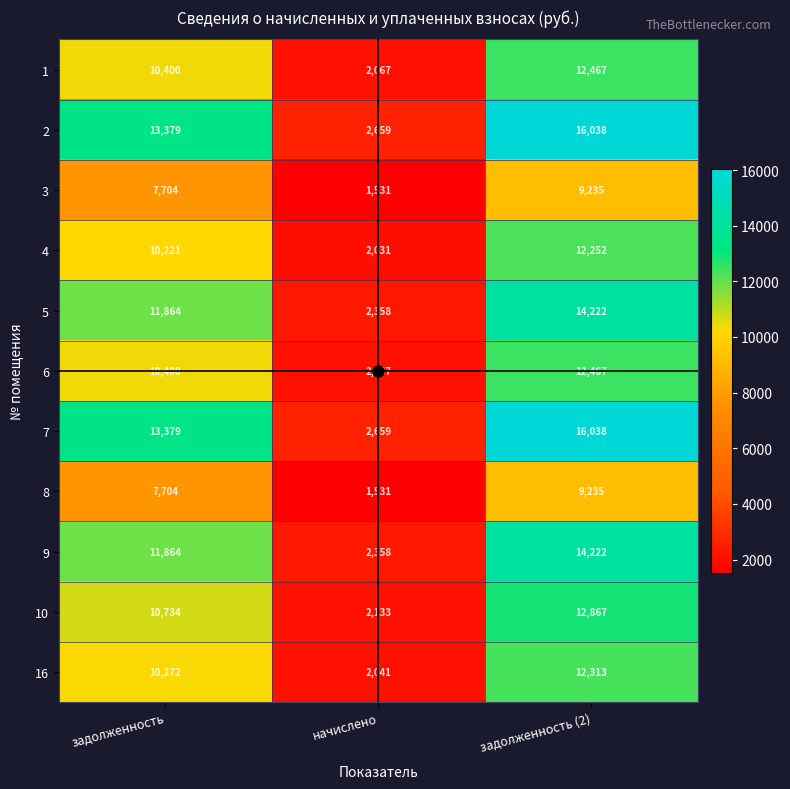

What is the total value across all series at начислено?

23435